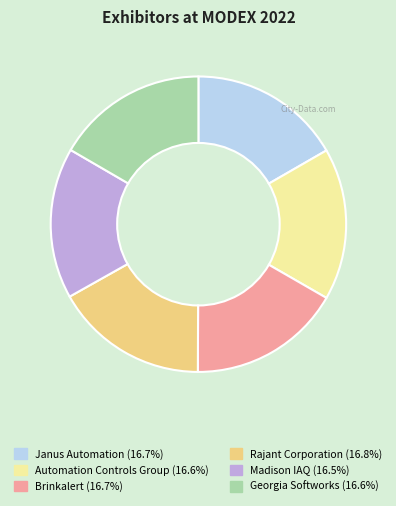

Is it true that Brinkalert is 11% of the pie?

False